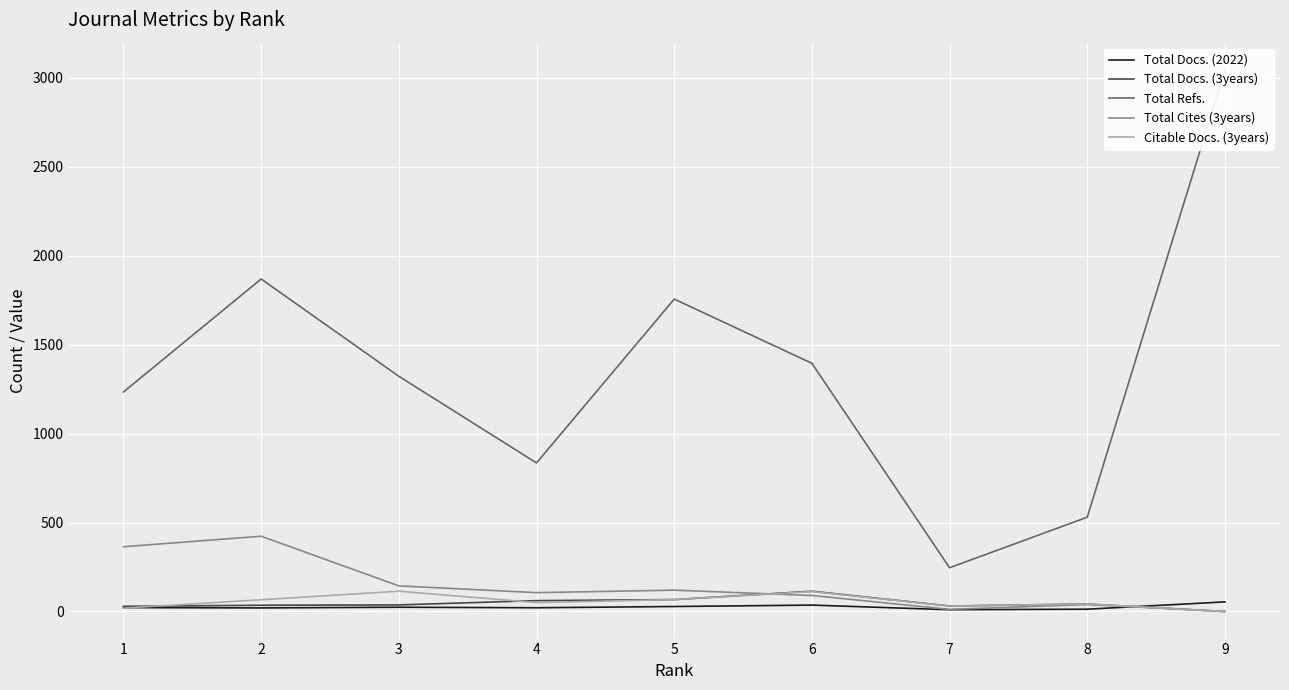

What is the sum of all Total Cites (3years) values?

1298